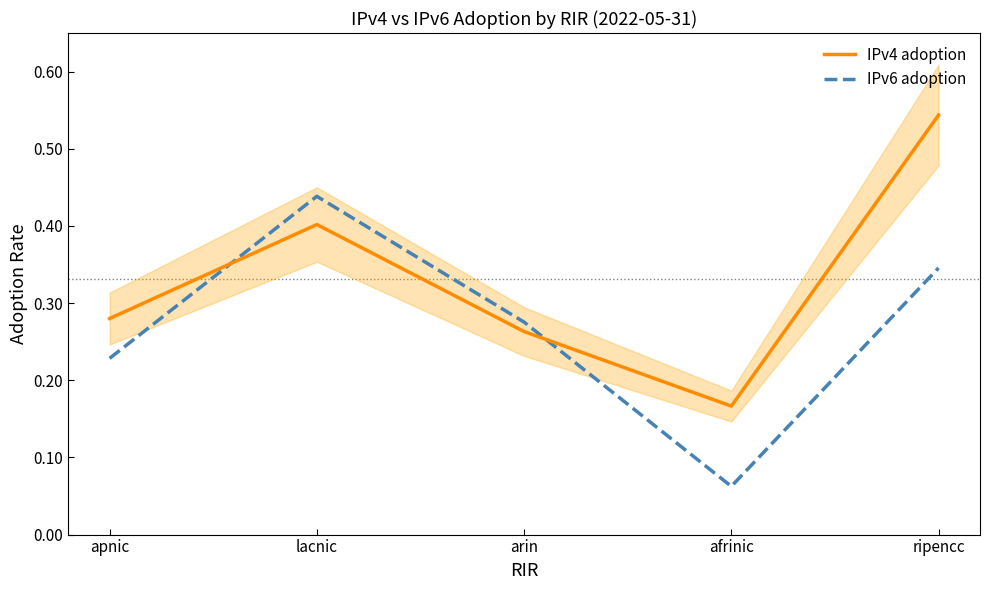

Does the chart display data point markers on the line(s)?

No